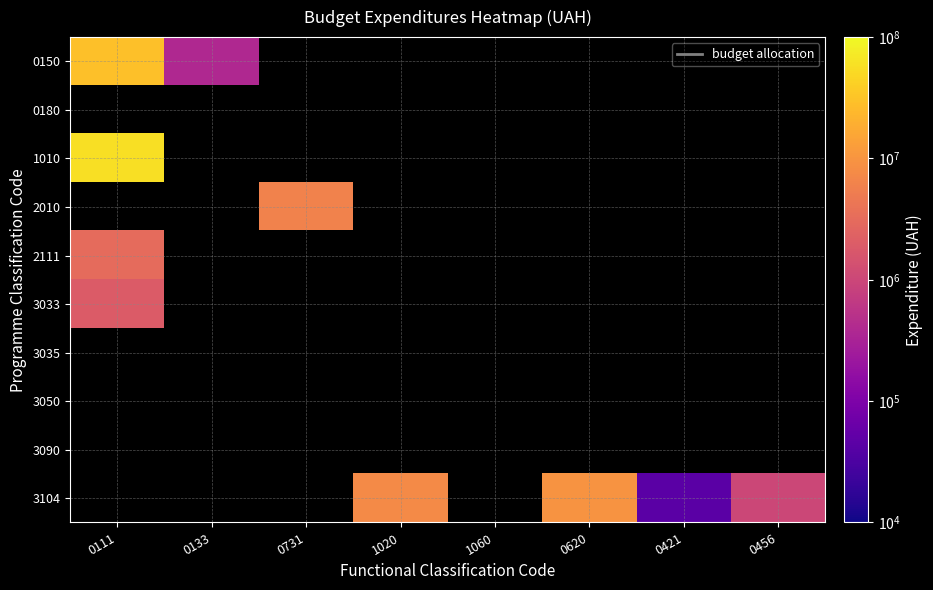

Which series has the largest range (max minus min)?

0150